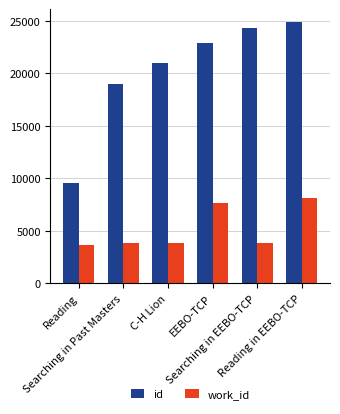

List the series in order of their peak value, lowest first.

work_id, id